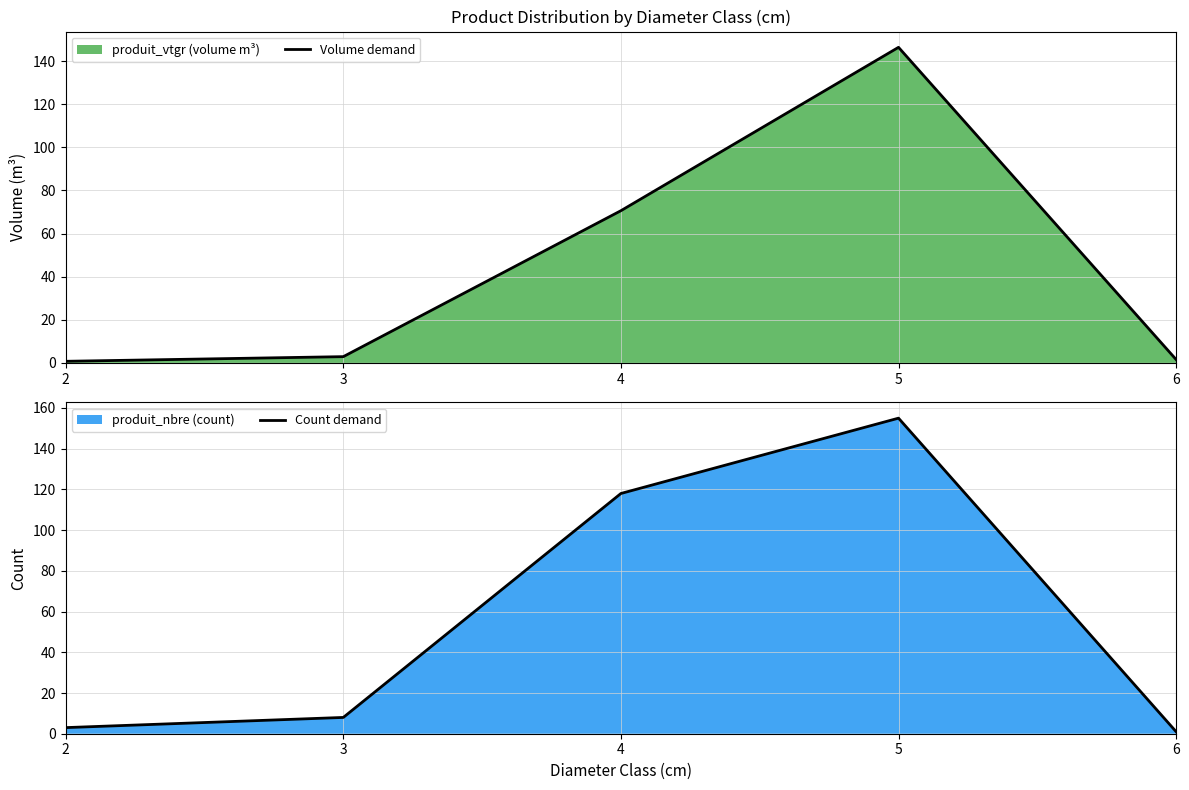

What is the value of the Volume demand point at the 2nd from the left?

2.9